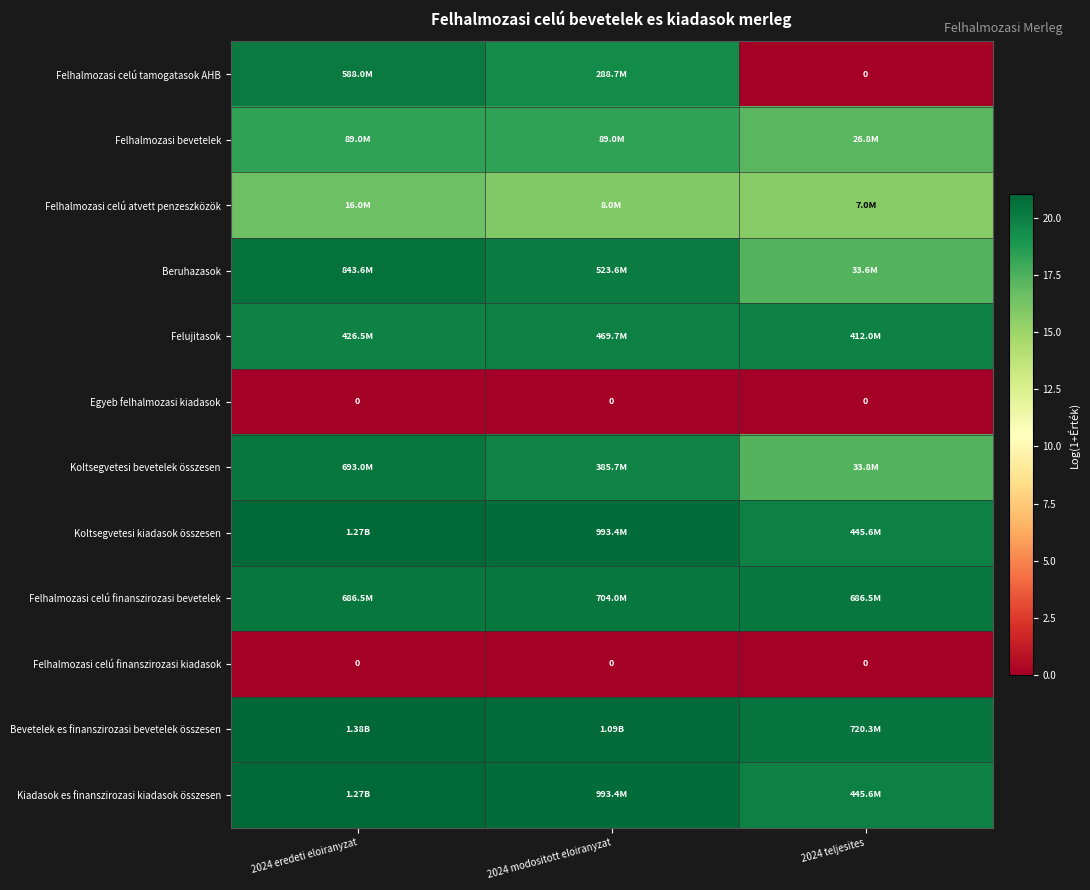

List the labels in order of Felhalmozasi celú tamogatasok AHB value, smallest first.

2024 teljesites, 2024 modositott eloiranyzat, 2024 eredeti eloiranyzat